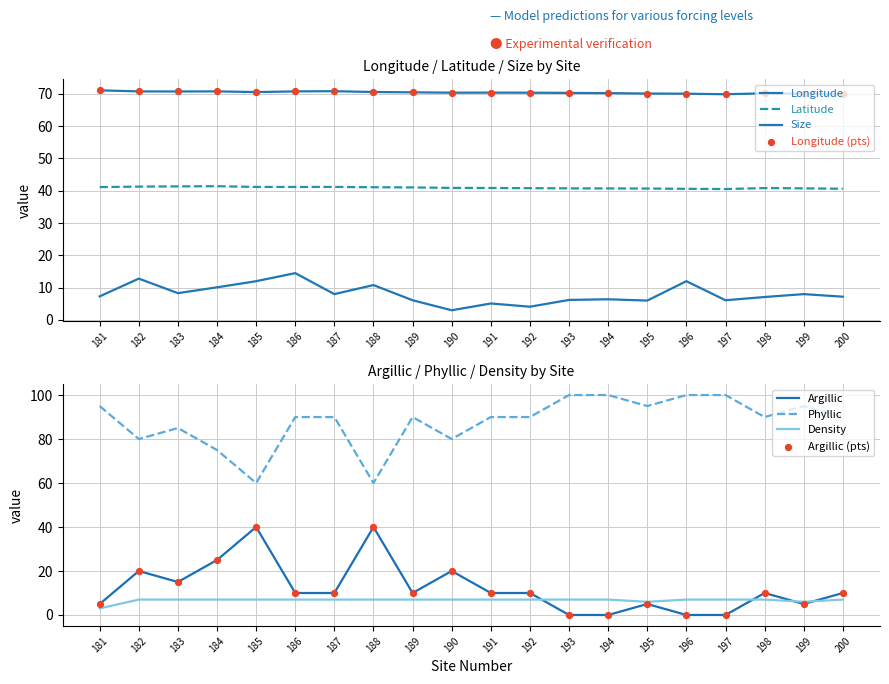

Which series has the widest spread of Y values?

Argillic